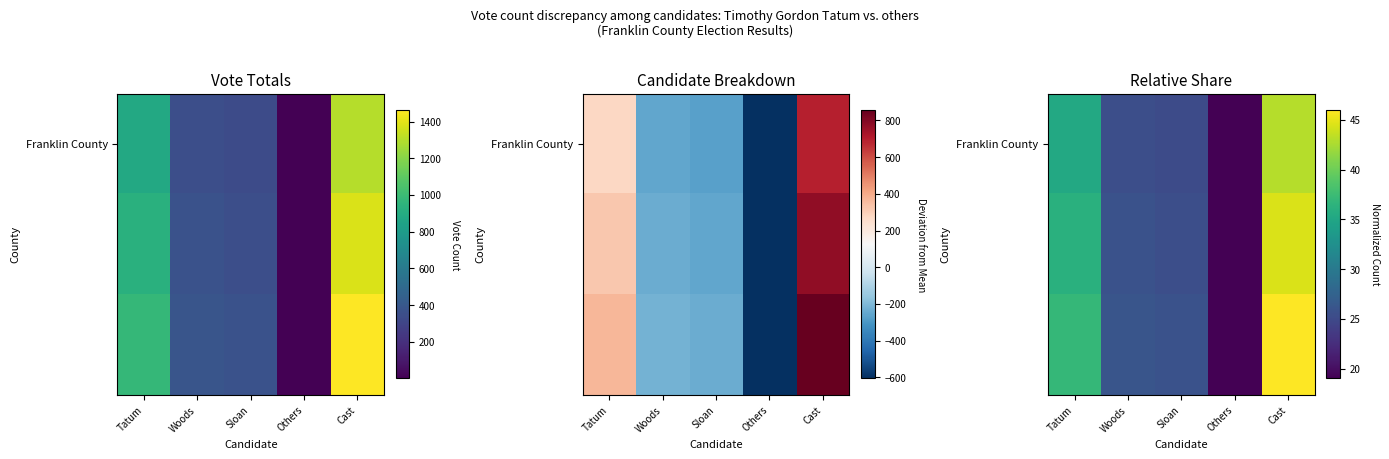

Where is Franklin County nearest to the value 30?

Woods